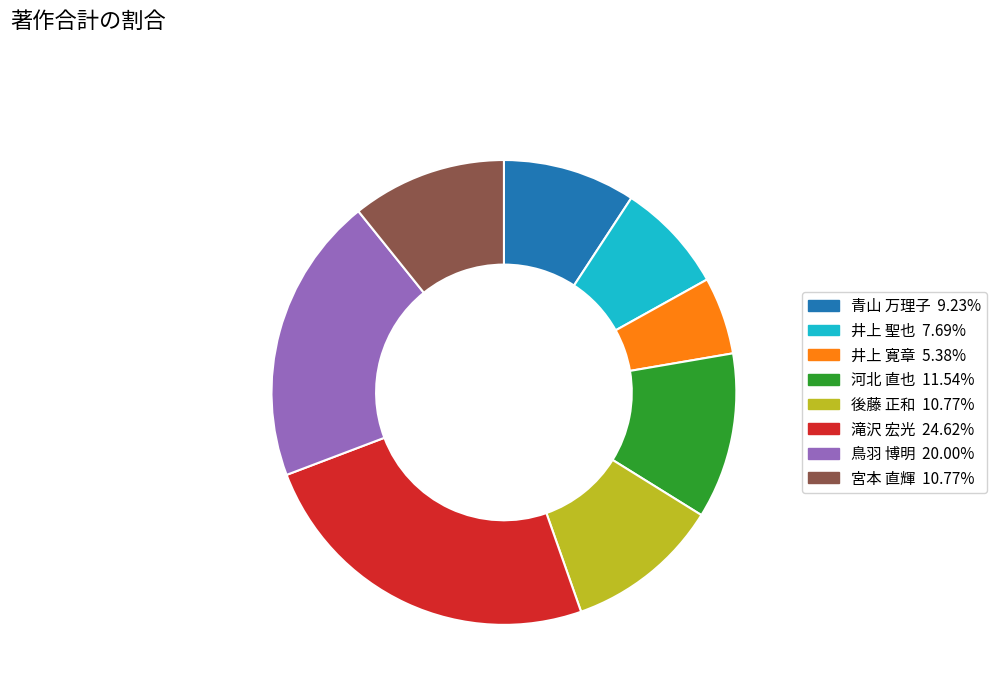

Is there a majority slice in this chart?

No